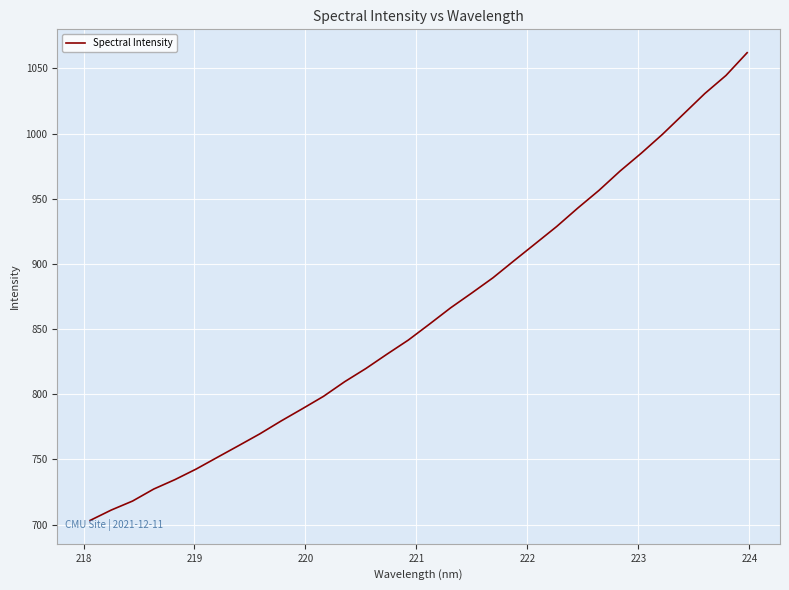

What is the minimum value shown in the chart?

703.1